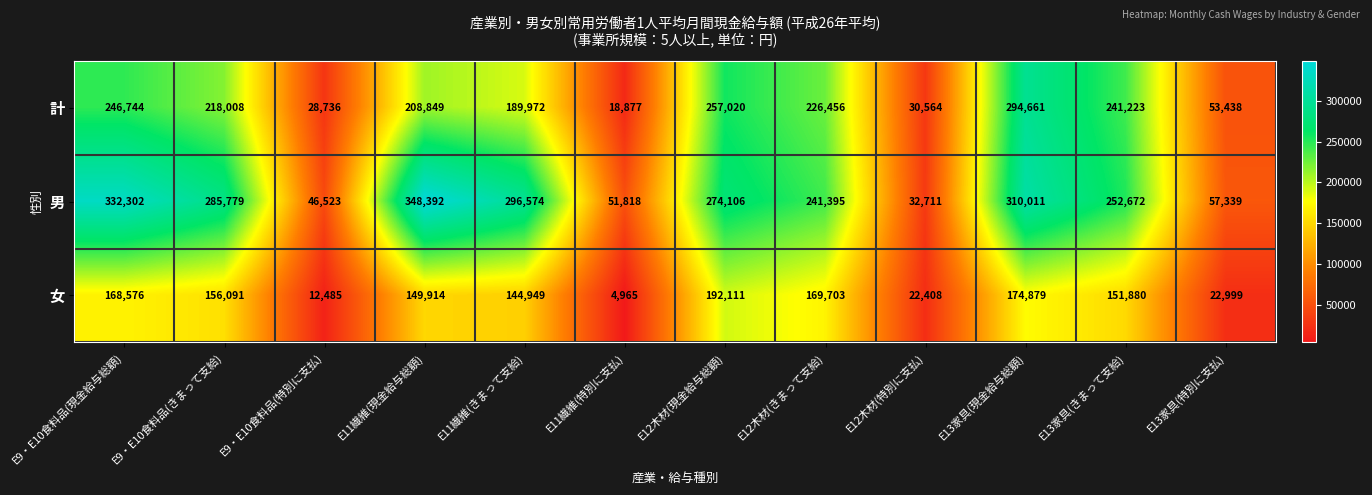

Where is 女 nearest to the value 98538?

E11繊維(きまって支給)